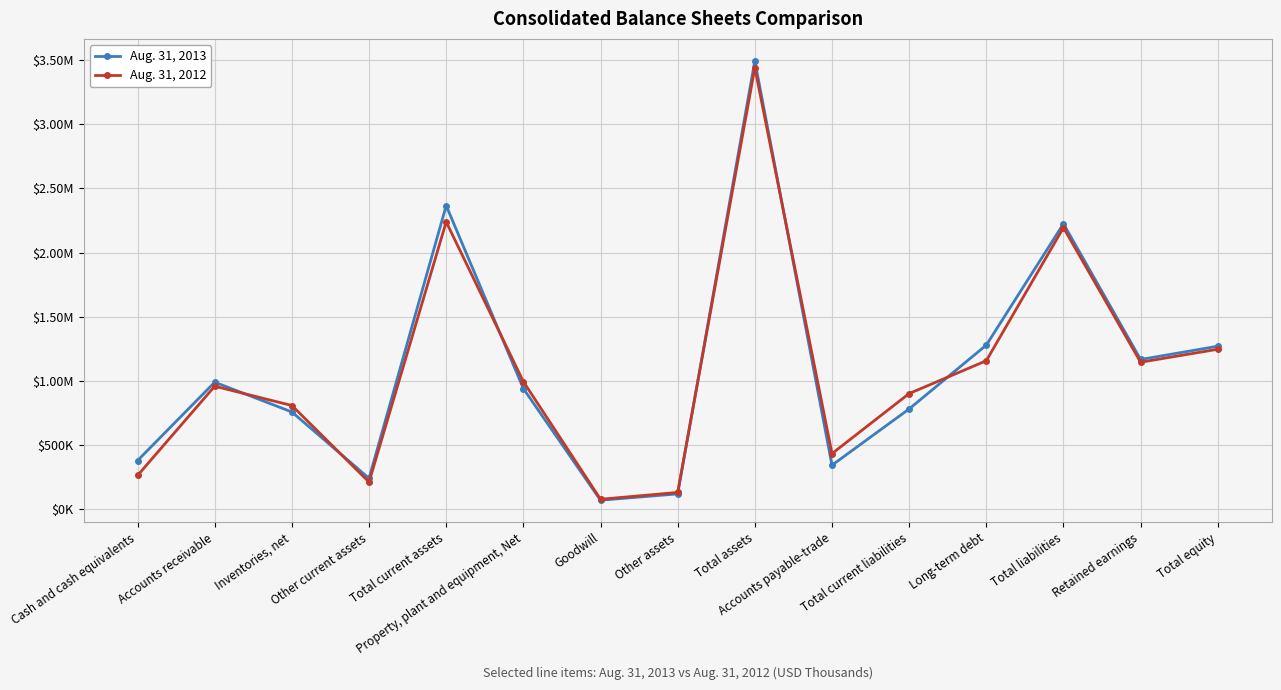

What are all the series names shown in the legend?

Aug. 31, 2013, Aug. 31, 2012